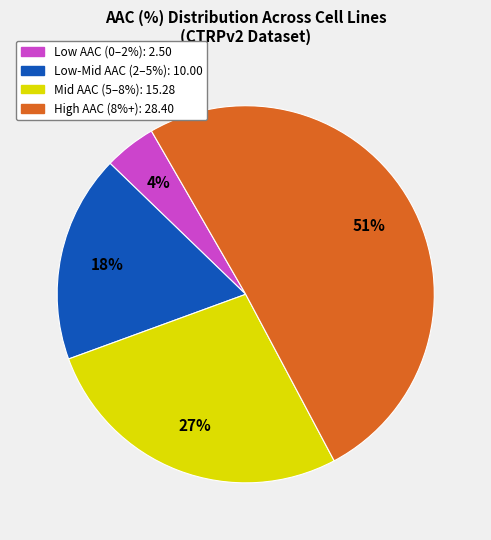

Is there a majority slice in this chart?

Yes